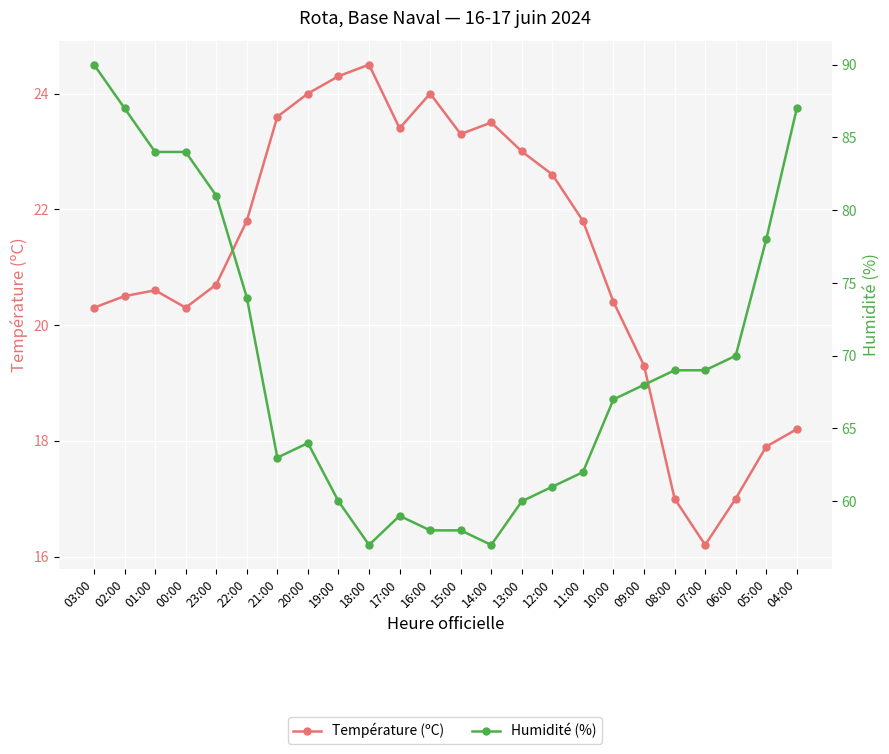

Which series has the largest total across all categories?

Humidité (%)